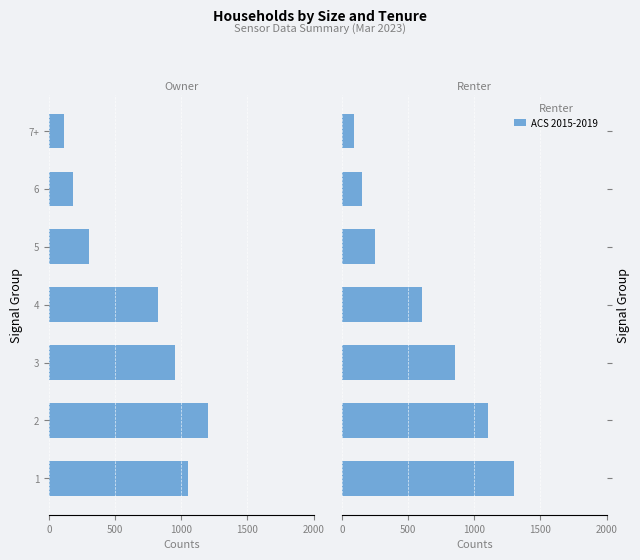

Reading right to left, extract all data points from this chart.

90	150	250	600	850	1100	1300